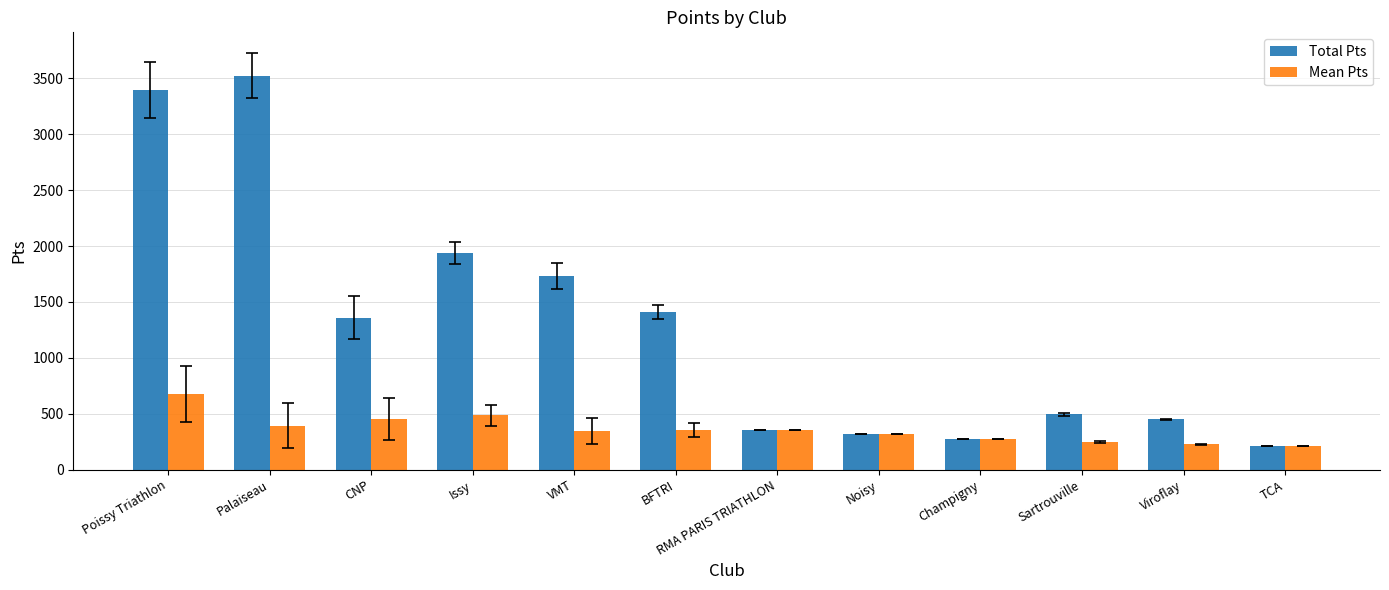

Which series has the widest spread of values?

Total Pts